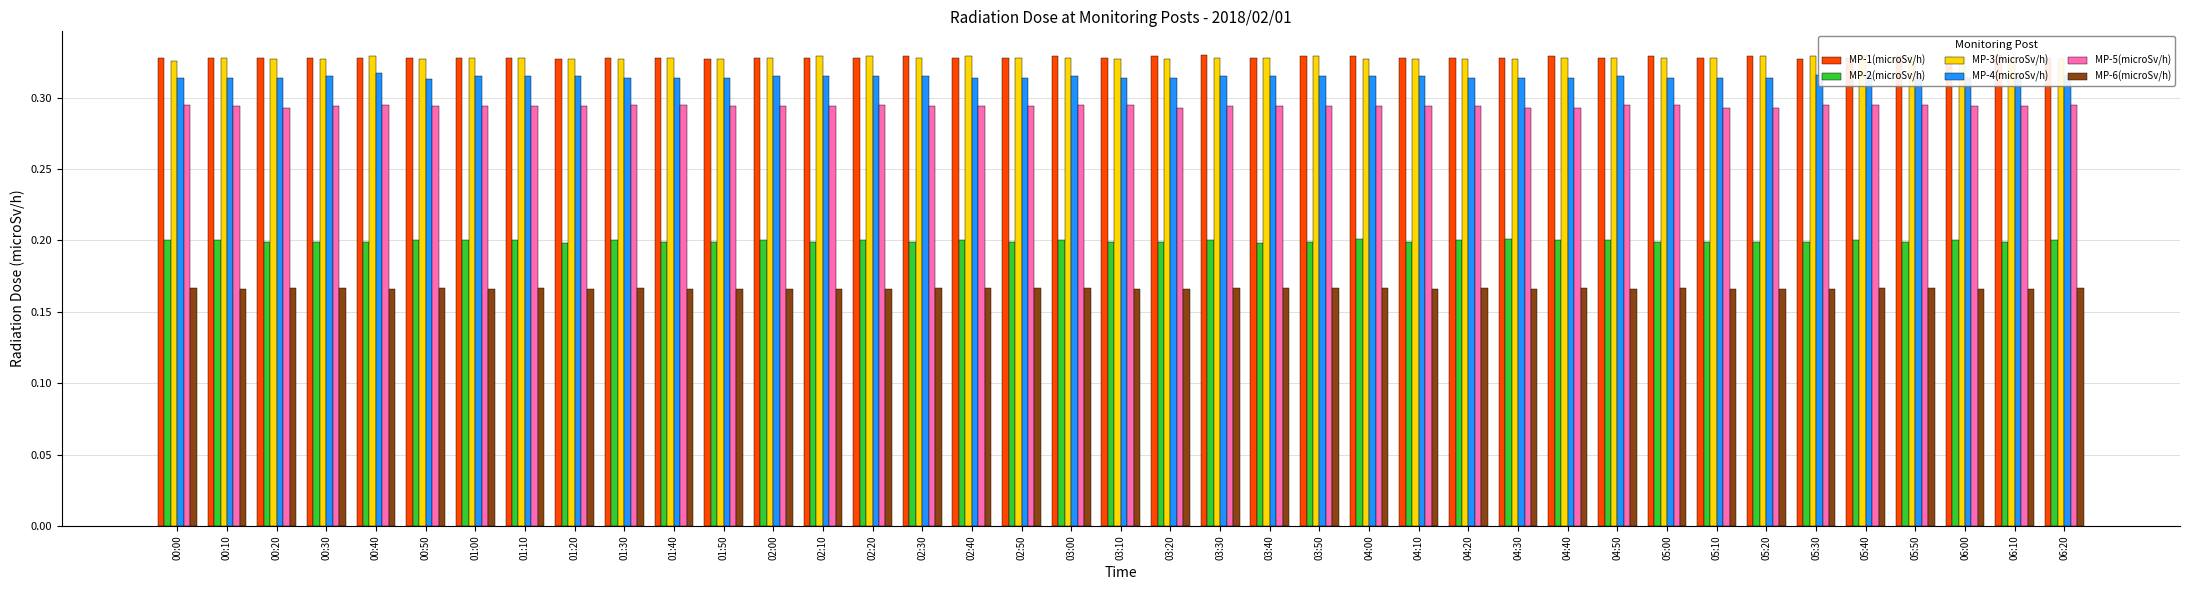

What is the label of the 38th bar from the left?

06:10